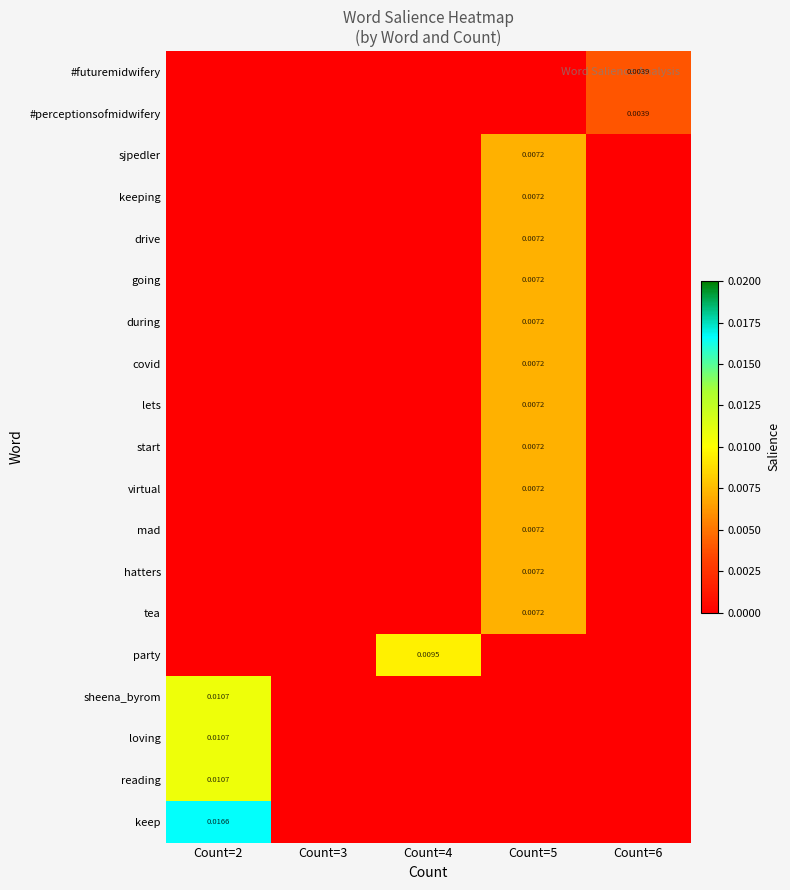

At which label is hatters closest to 0?

Count=2